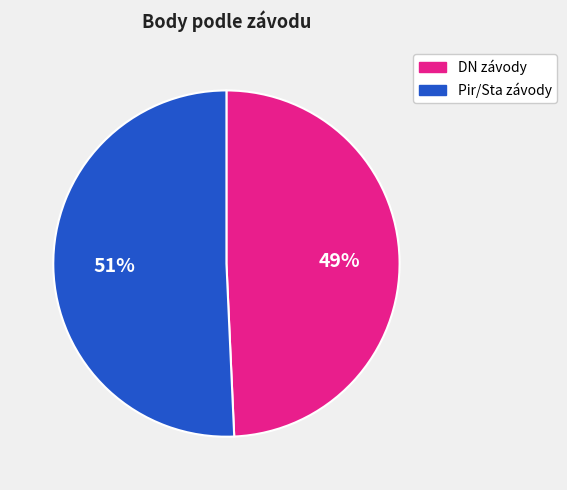

Which has a higher value, Pir/Sta závody or DN závody?

Pir/Sta závody